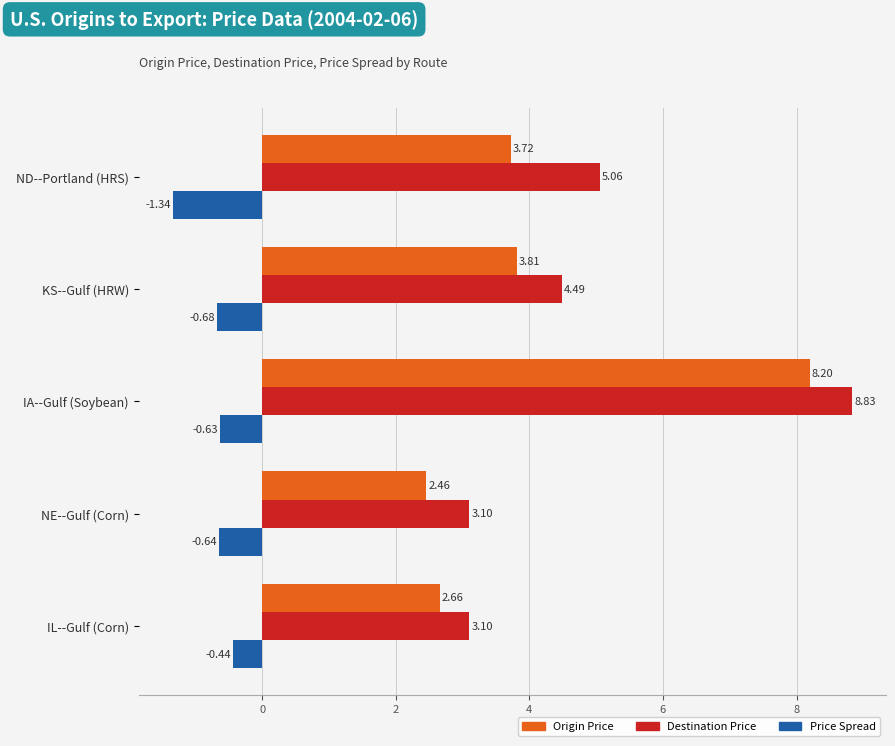

At which label does Price Spread reach its peak?

IL--Gulf (Corn)